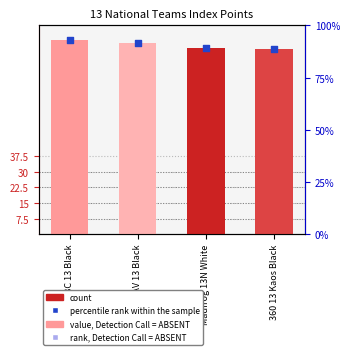

At which category is the sum across all series the highest?

Tejas VBC 13 Black